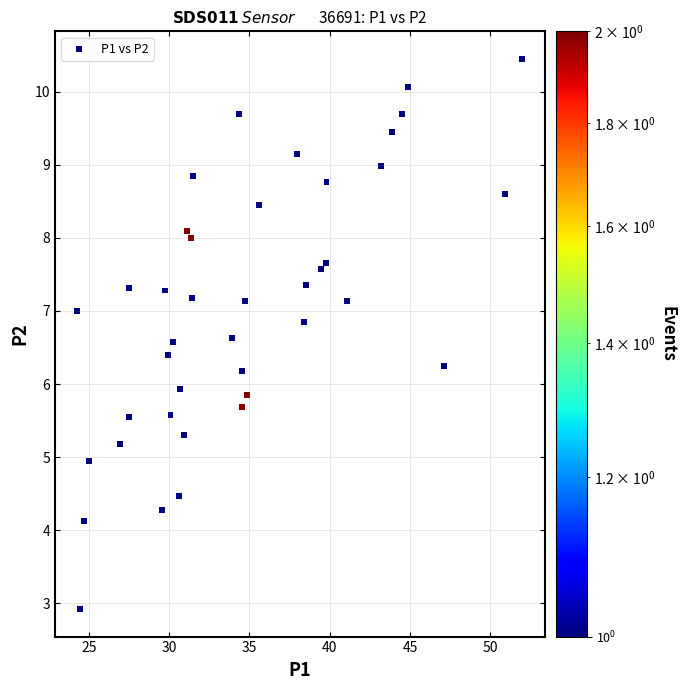

What is the range of Y values (max minus min)?

7.5